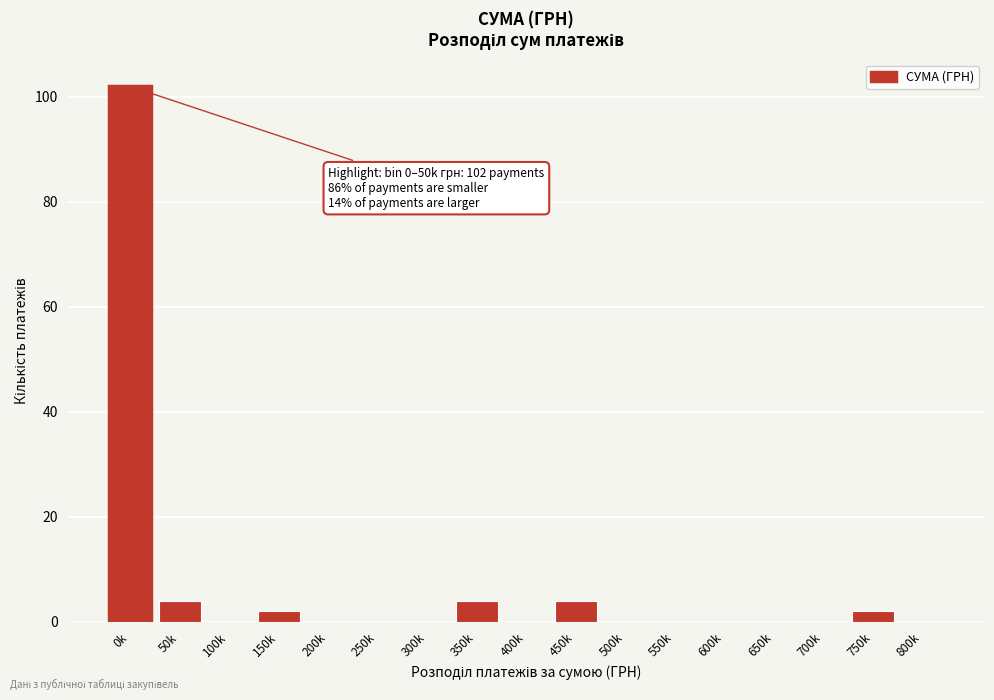

Reading left to right, transcribe all the data shown in this chart.

0k=102	50k=4	100k=0	150k=2	200k=0	250k=0	300k=0	350k=4	400k=0	450k=4	500k=0	550k=0	600k=0	650k=0	700k=0	750k=2	800k=0